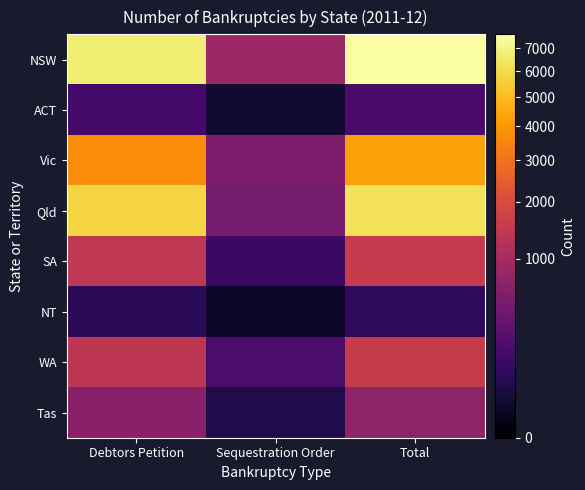

Which series has the widest spread of values?

NSW